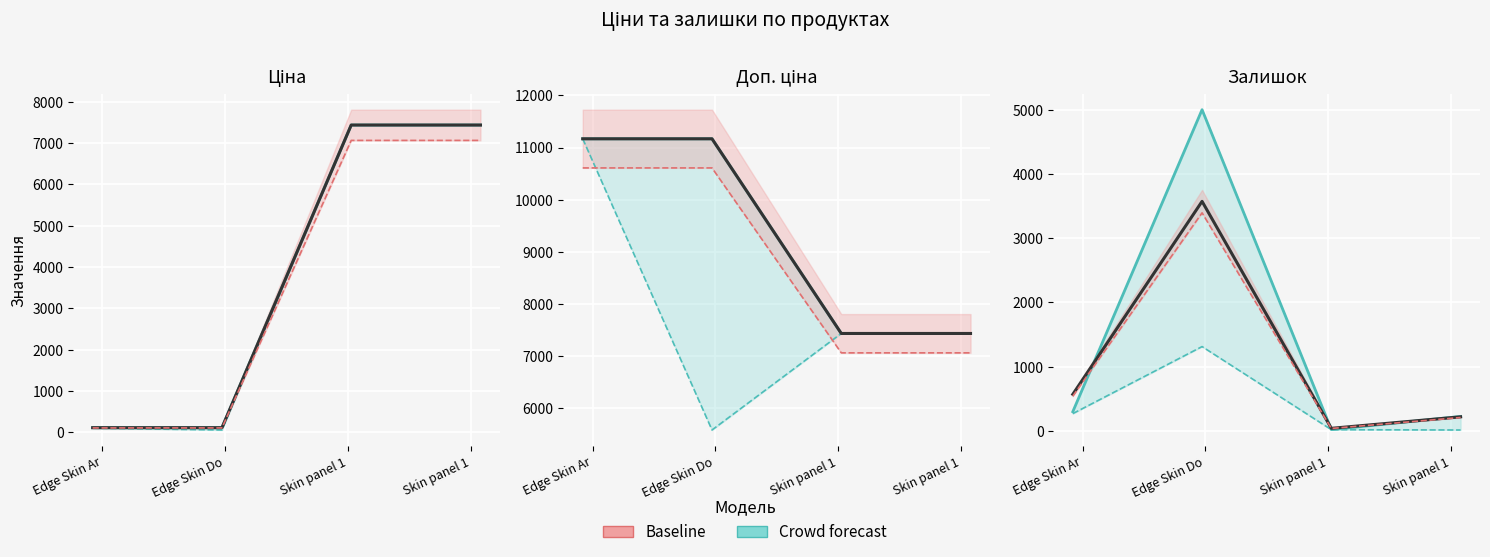

What is the total value across all series at Edge Skin Ar?

870